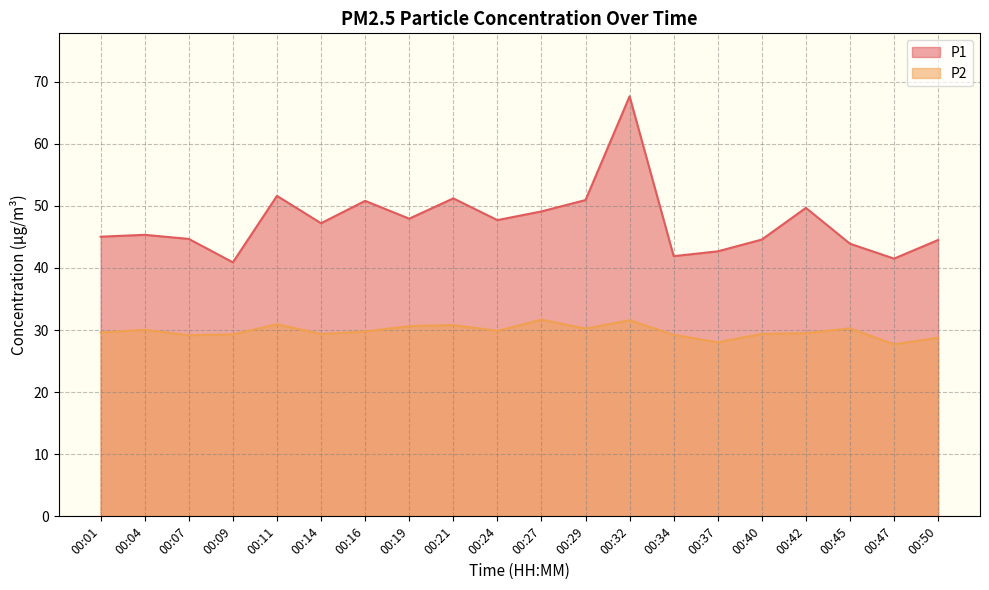

The value of P1 at 00:24 is 75.2. True or false?

False